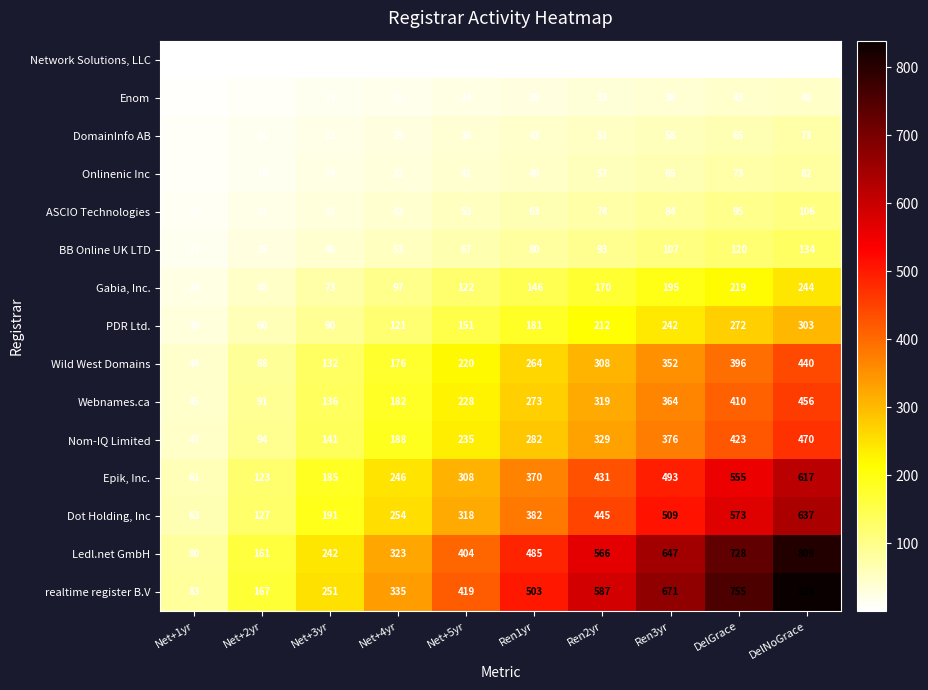

Which category has the highest value in the Gabia, Inc. series?

DelNoGrace